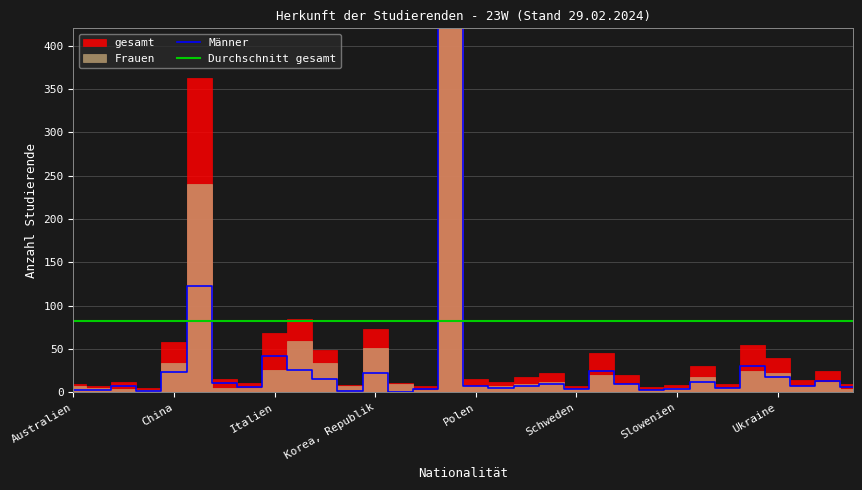

What position from the left is Ukraine?

29